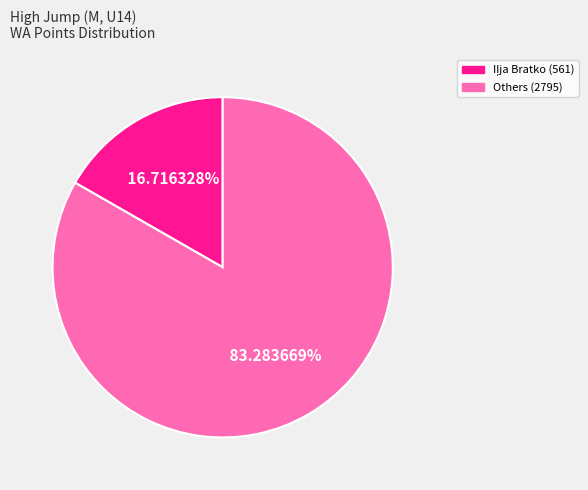

Does any single category account for the majority?

Yes